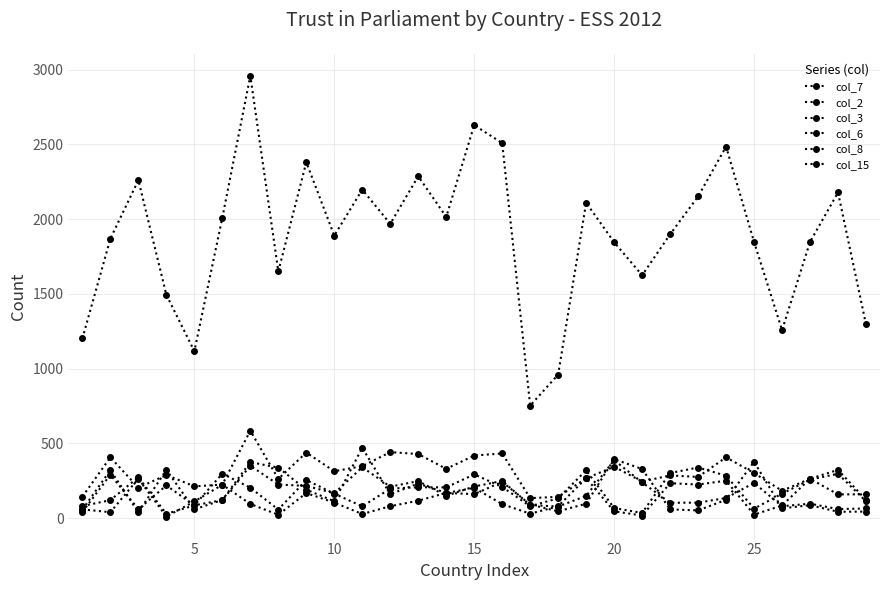

How many data points in col_6 are less than 285?

14